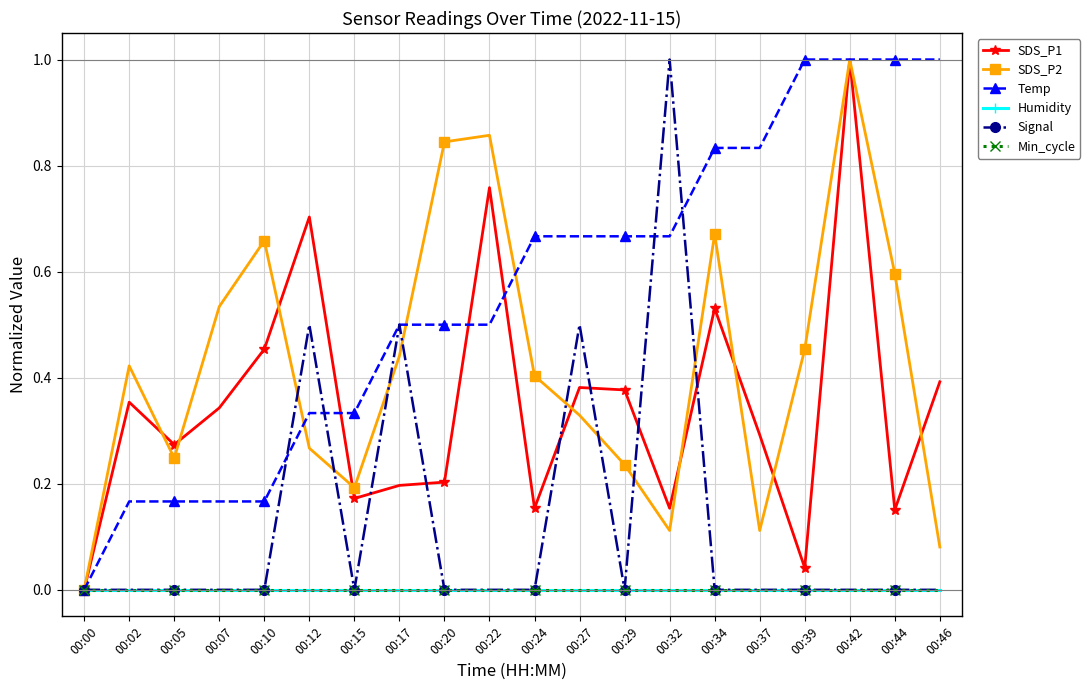

True or false: Min_cycle and Humidity cross at least once.

False